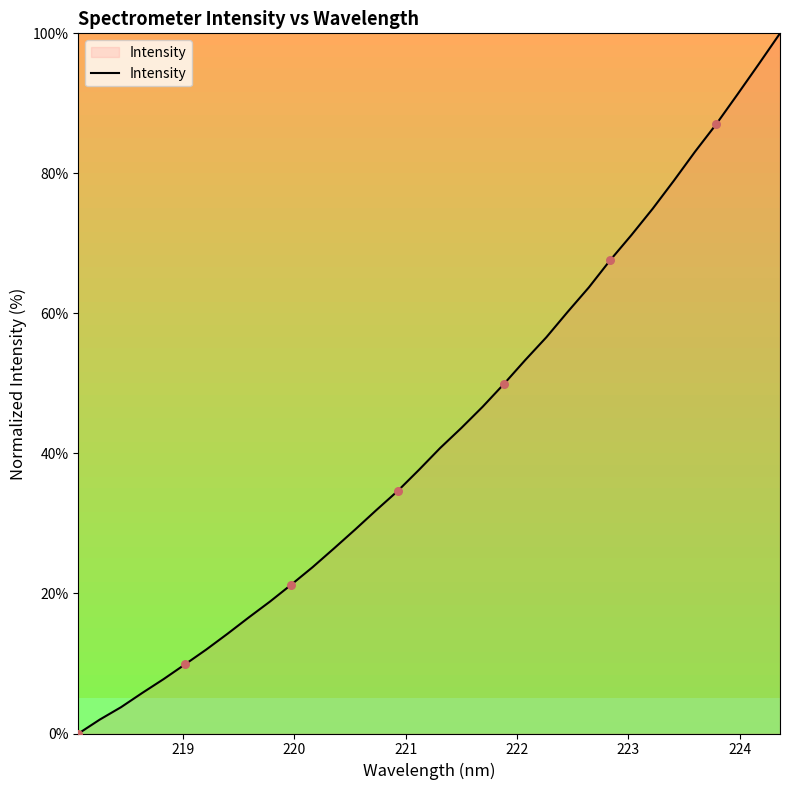

What is the greatest value displayed?

100.0